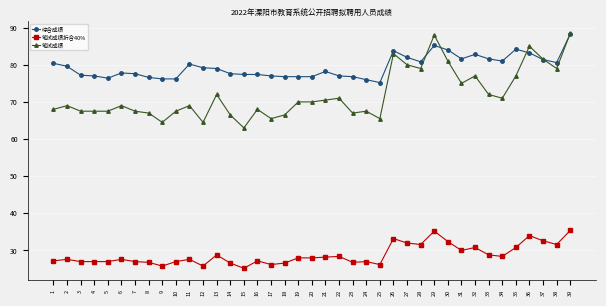

True or false: 笔试成绩折合40% has more than 1 interior local peaks.

True